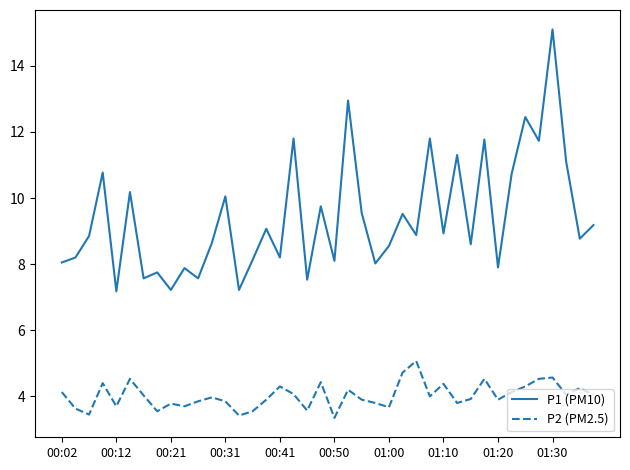

At how many categories does at least one series exceed 4?

40